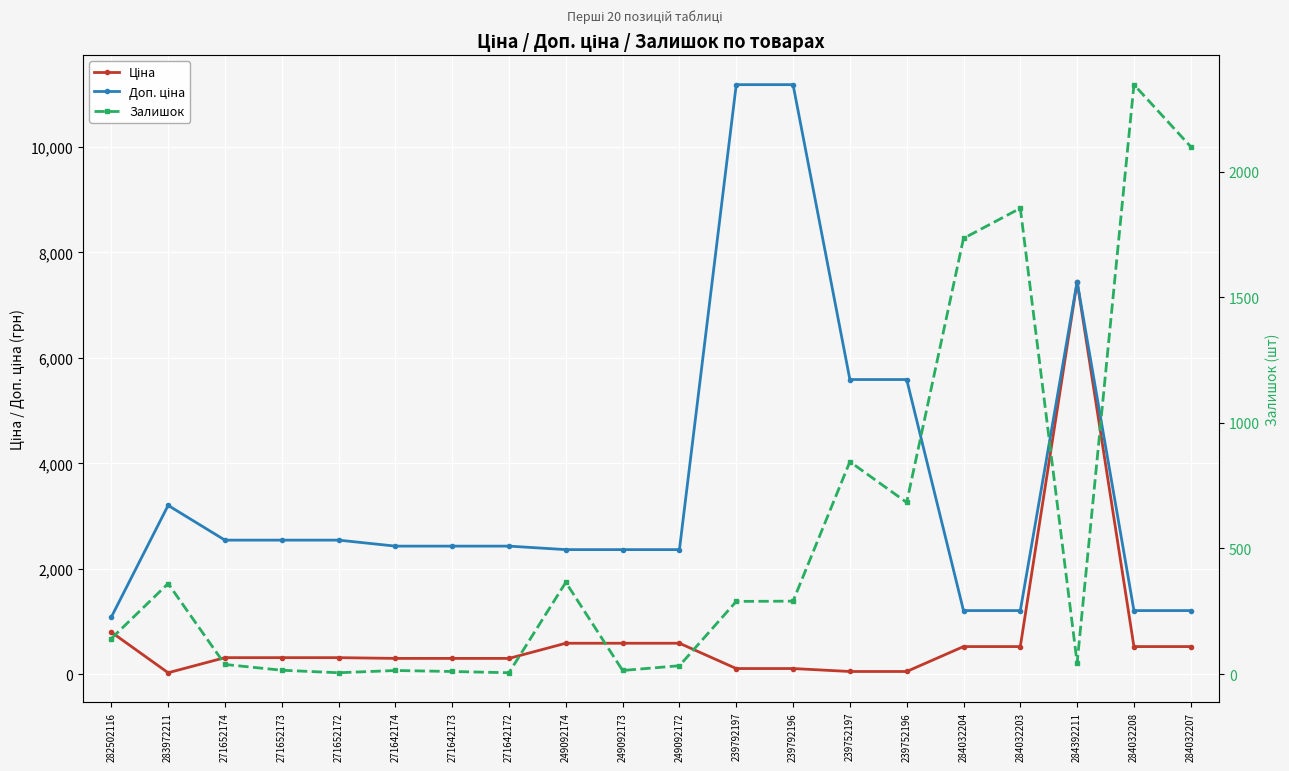

What is the label of the 19th point from the right?

283972211